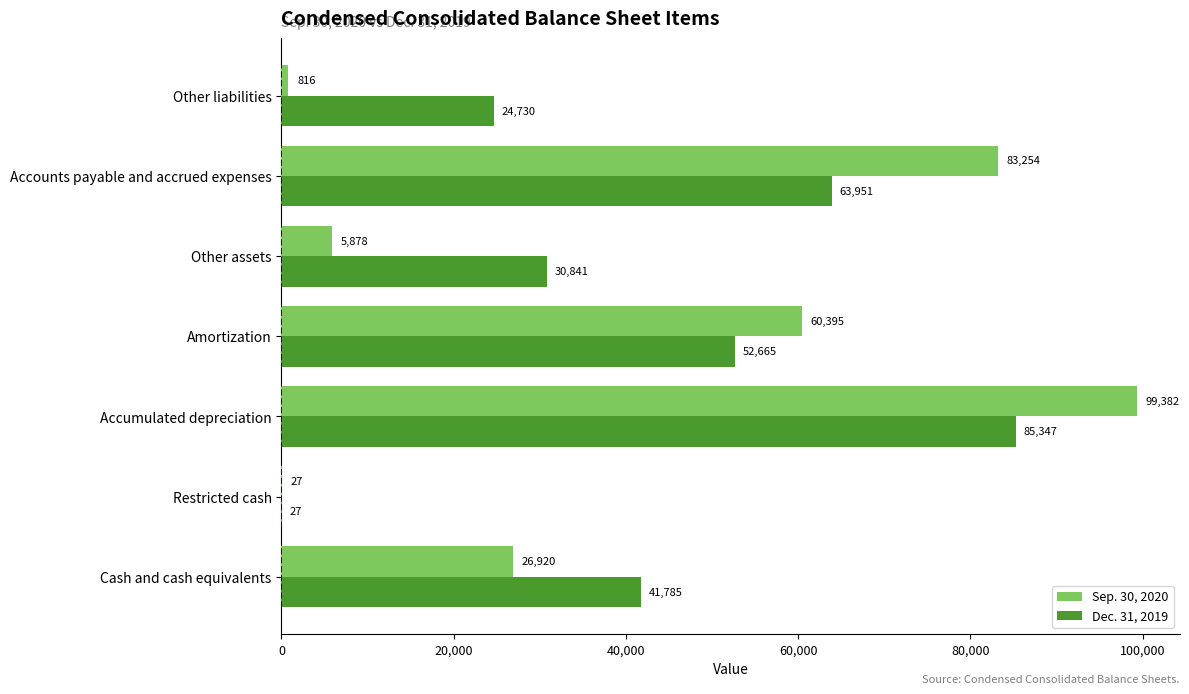

At which category is the sum across all series the highest?

Accumulated depreciation